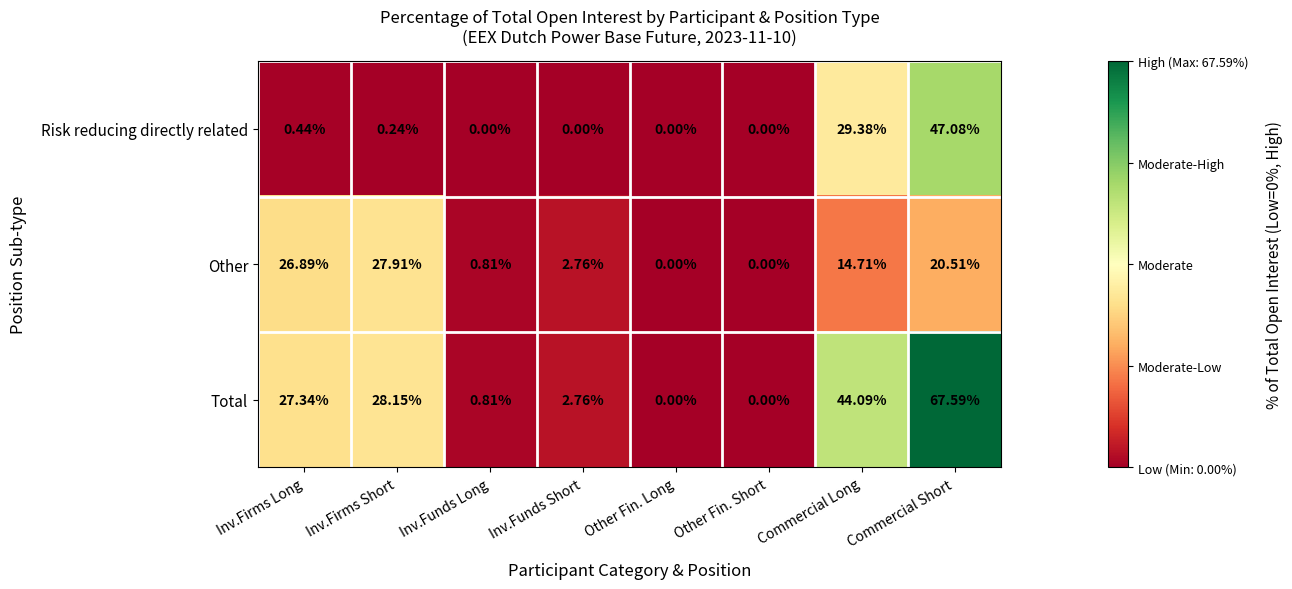

Count the number of data series in this chart.

3